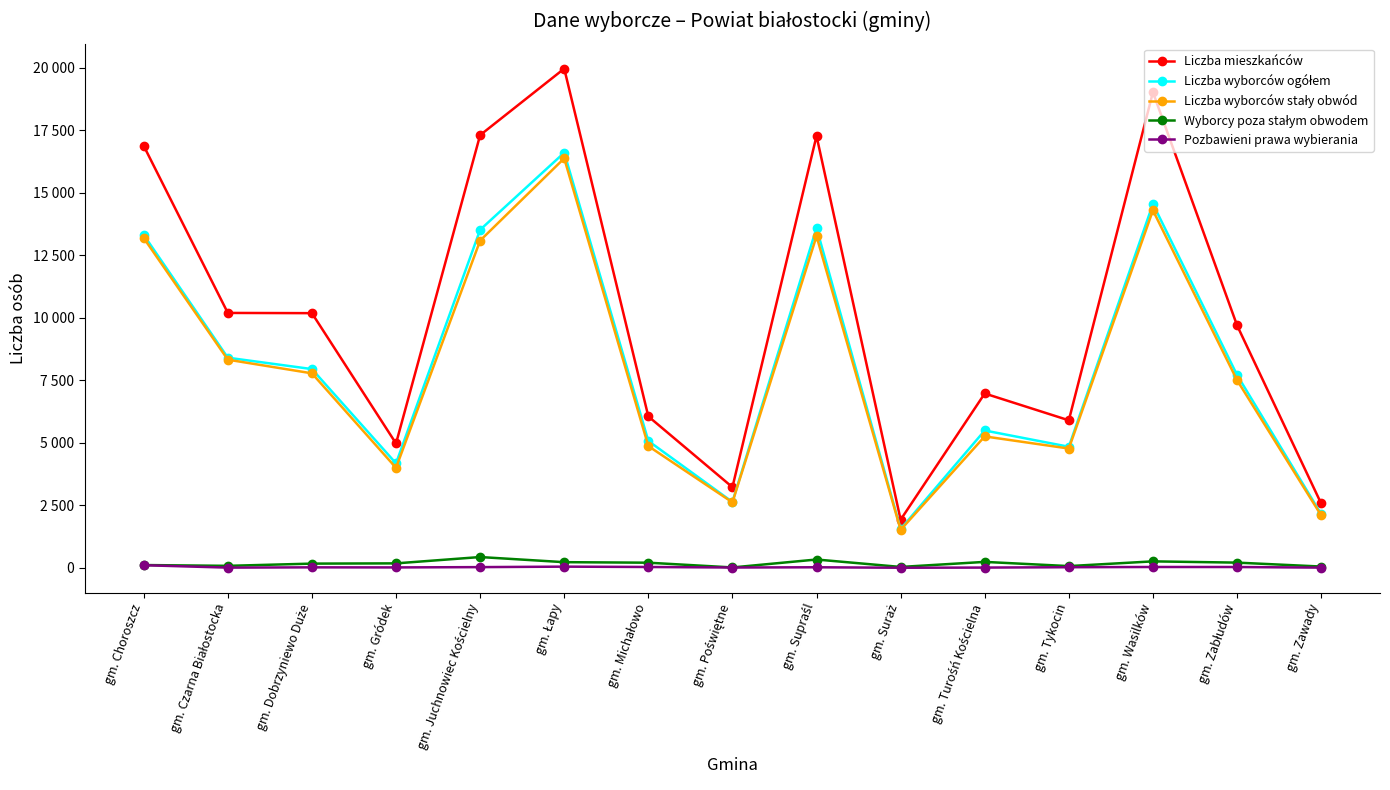

Is the value of Pozbawieni prawa wybierania at gm. Tykocin greater than the value of Liczba wyborców ogółem at gm. Suraż?

No